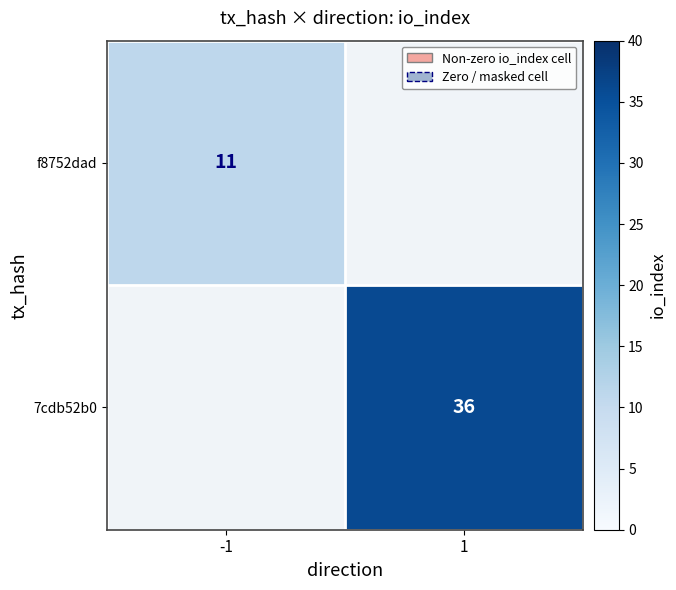

True or false: 7cdb52b0 has a value of 36 at 1.

True